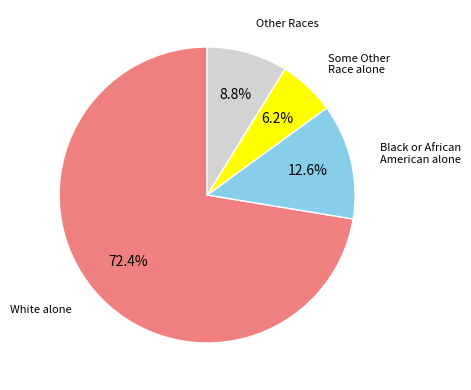

Is there a majority slice in this chart?

Yes